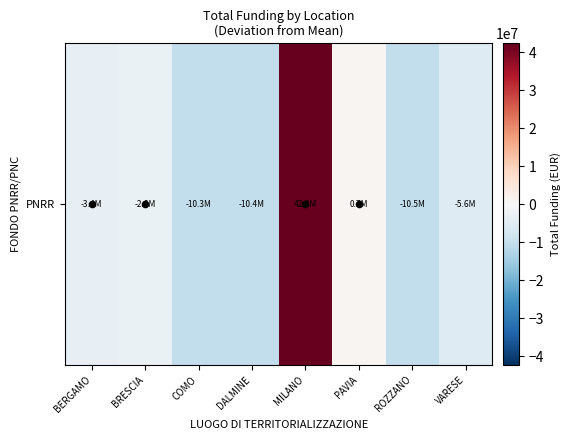

Reading right to left, transcribe all the data shown in this chart.

VARESE=-5583318.5	ROZZANO=-10478313.1	PAVIA=723506.5	MILANO=42326838.1	DALMINE=-10426187.4	COMO=-10331612.9	BRESCIA=-2832956.1	BERGAMO=-3397956.7